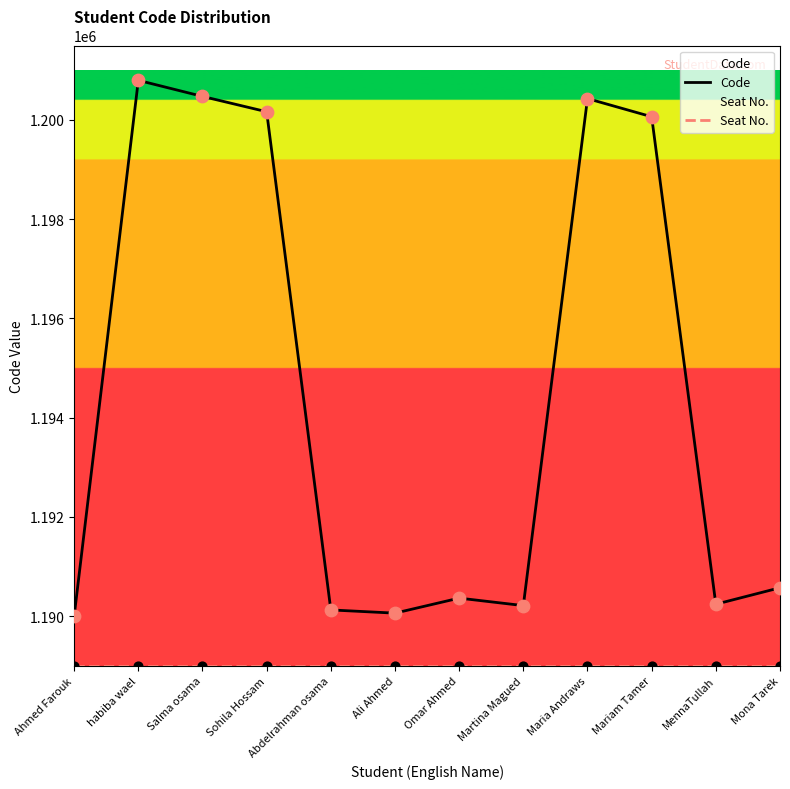

Which series contains the lowest Y value?

Seat No.